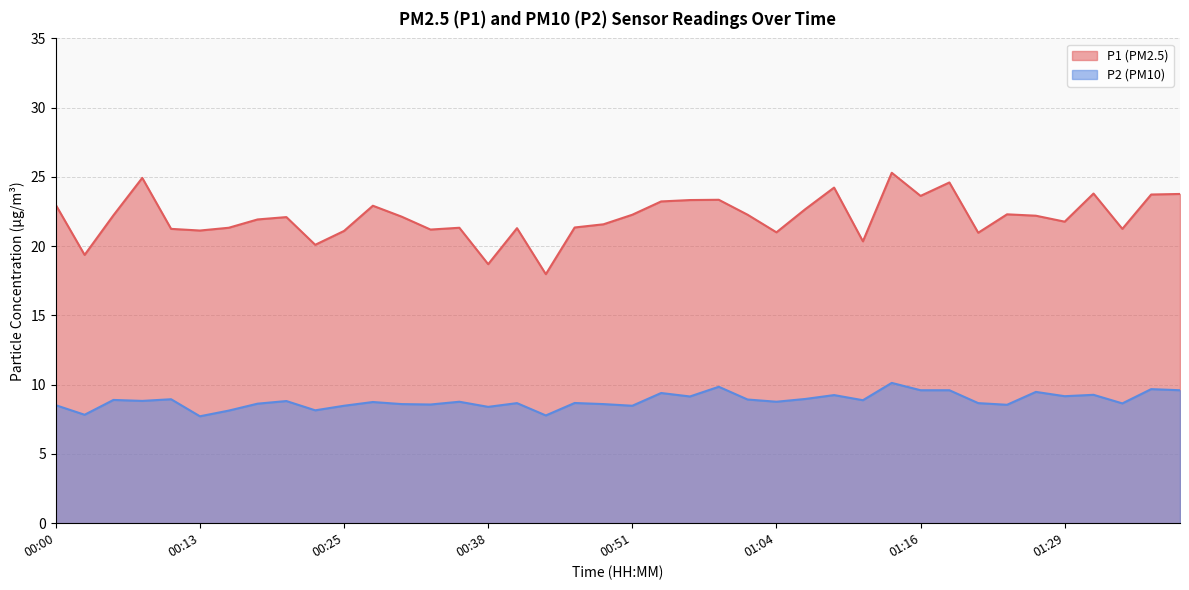

What is the value of the P1 point at the 31st from the left?

23.6